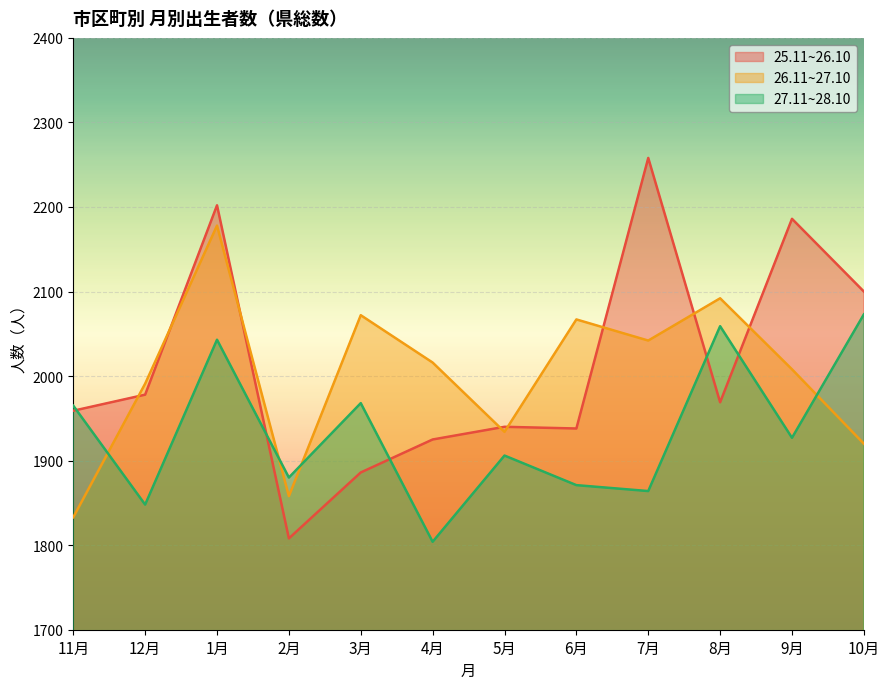

Count the number of data series in this chart.

3